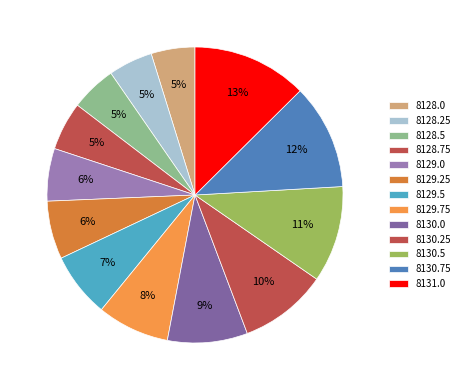

True or false: 8128.0 accounts for 1% of the total.

False